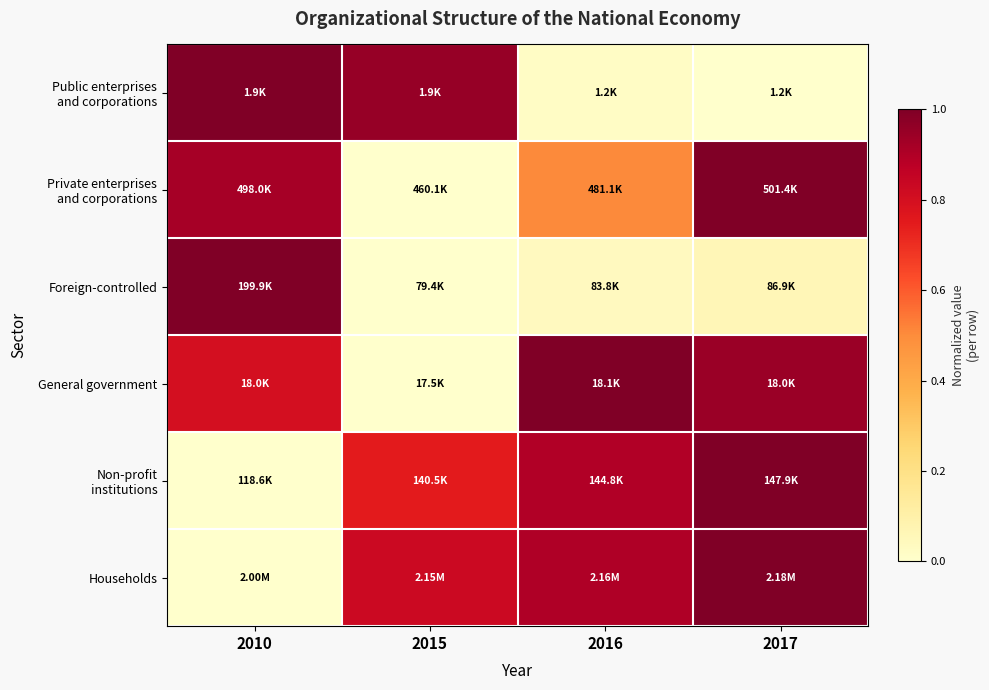

Which has a higher value, 2010 or 2017?

2010